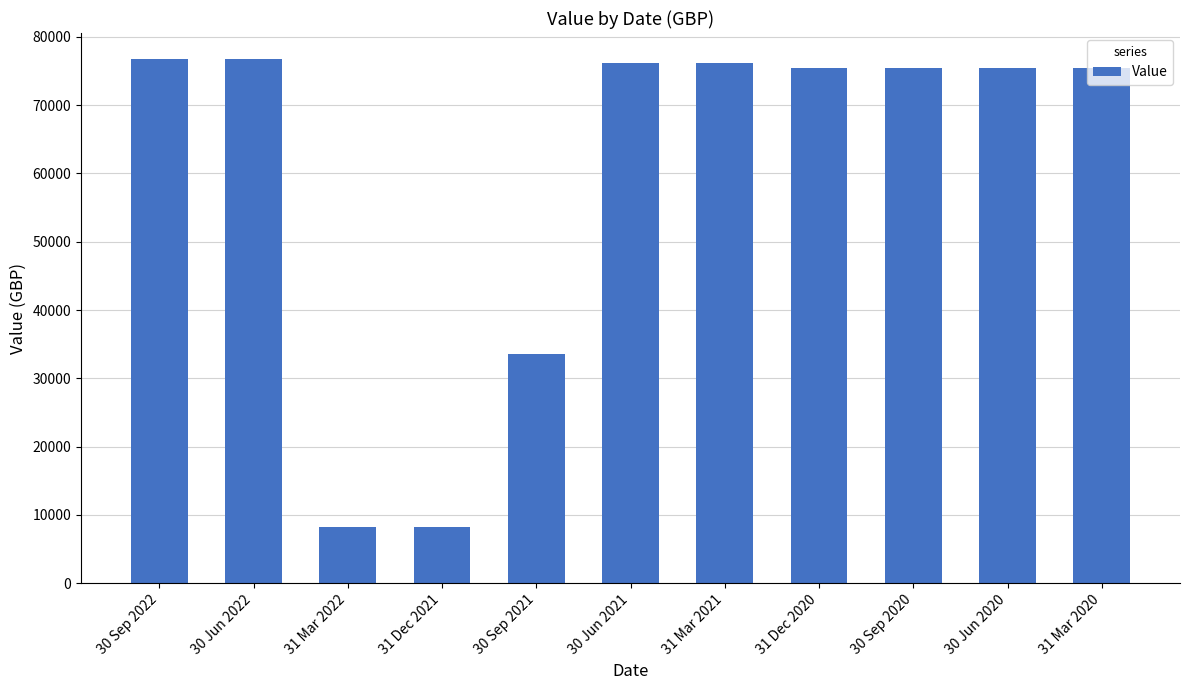

The chart shows a value of 2243.1 at 31 Mar 2022. True or false?

False